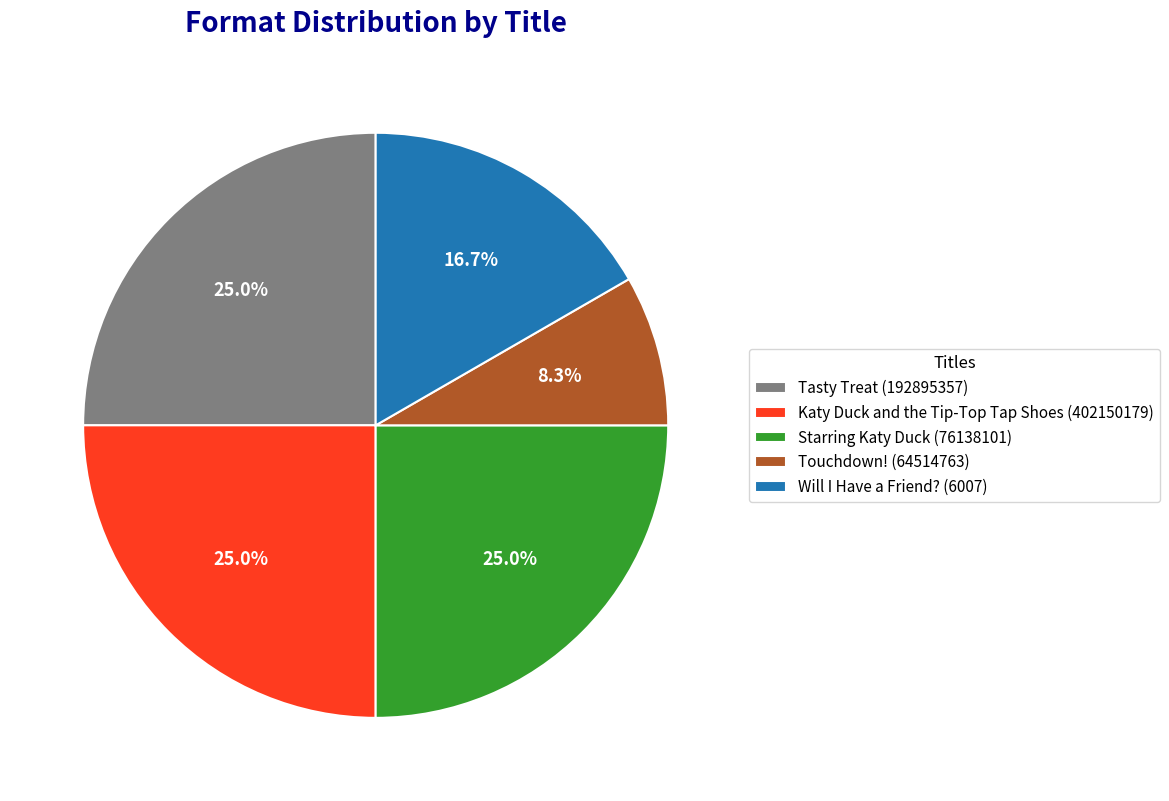

Does Will I Have a Friend? (6007) represent more than half of the total?

No